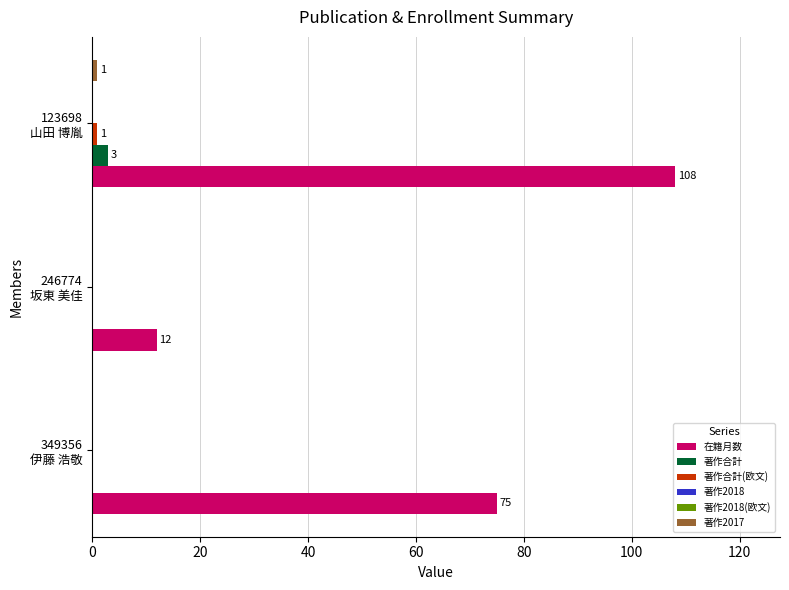

Which series has the largest total across all categories?

在籍月数